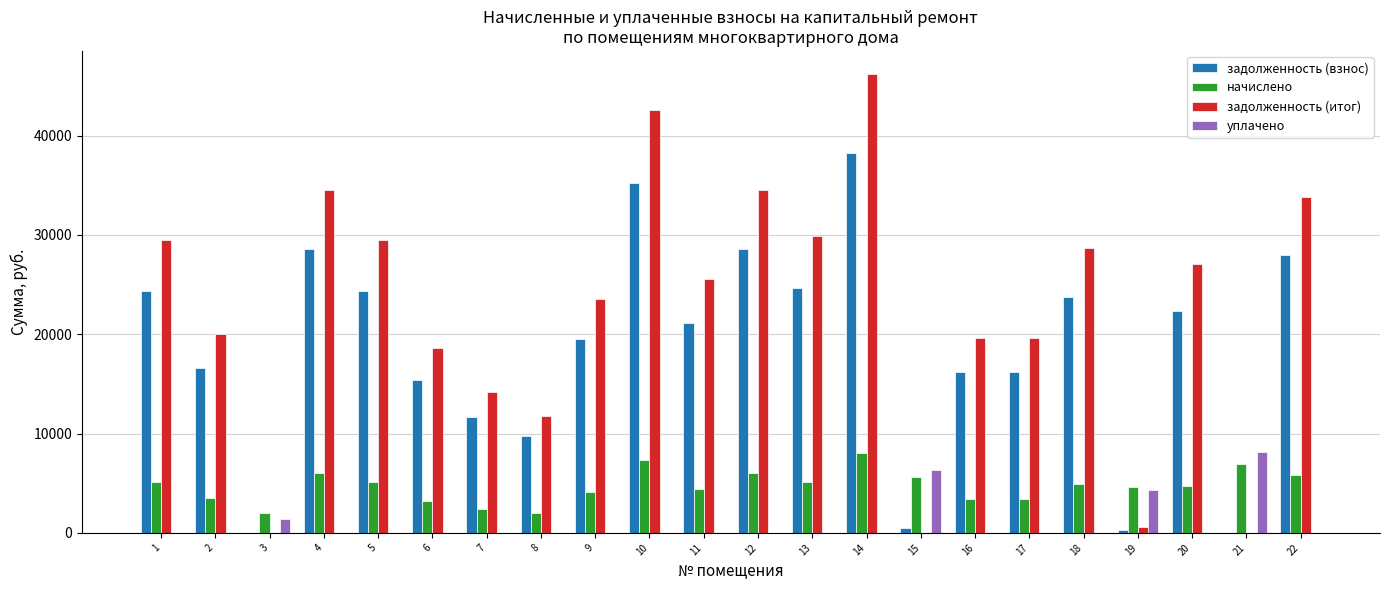

What are all the series names shown in the legend?

задолженность (взнос), начислено, задолженность (итог), уплачено